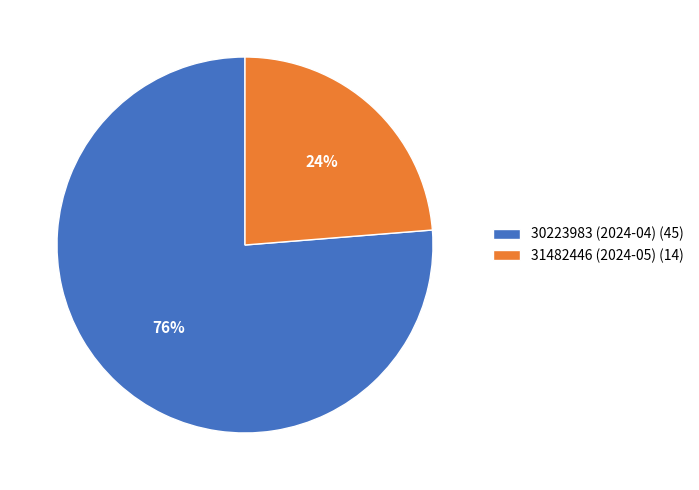

How many slices are in this pie chart?

2